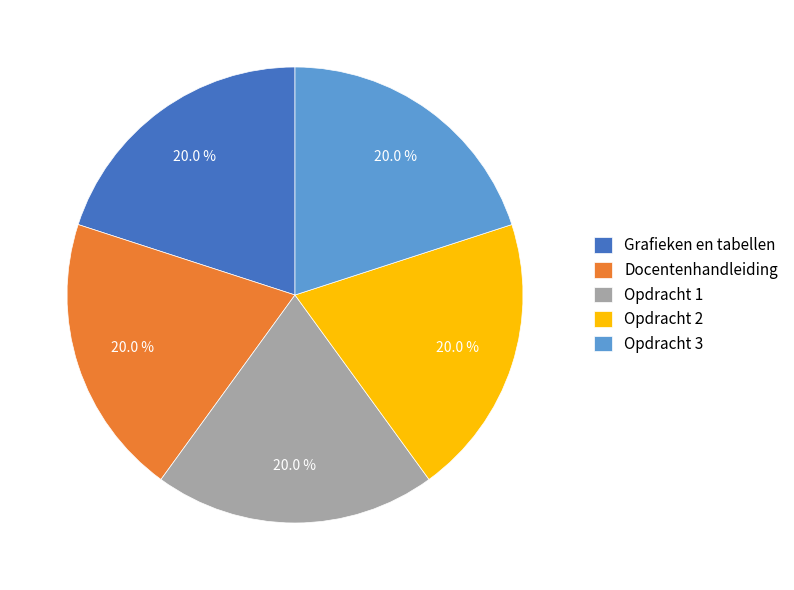

To the nearest percent, what percentage of the pie is Opdracht 1?

20%